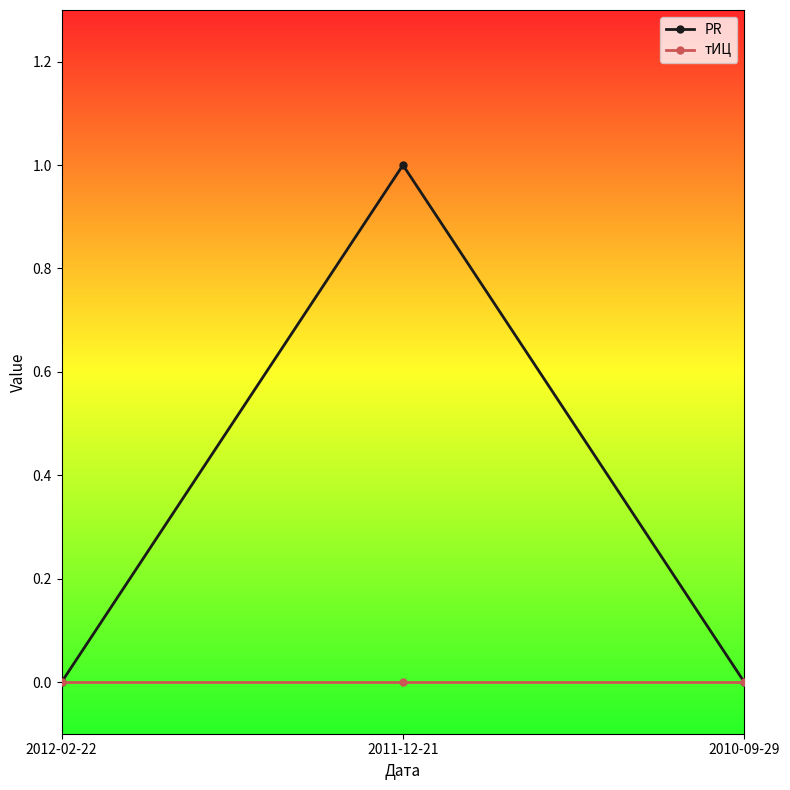

List the series in order of their peak value, lowest first.

тИЦ, PR